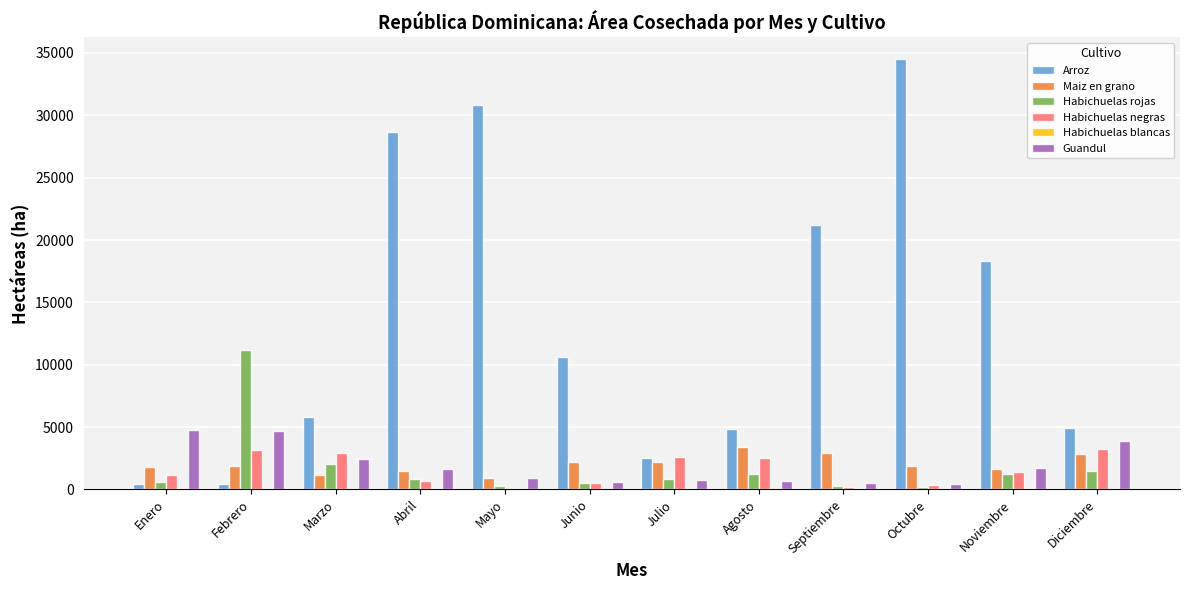

At which label is Arroz closest to 17475?

Noviembre